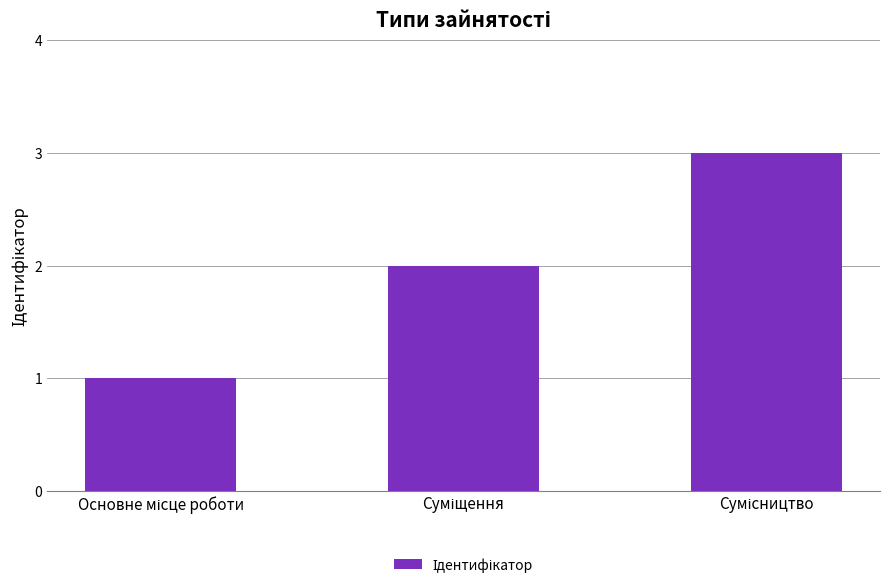

What is the greatest value displayed?

3